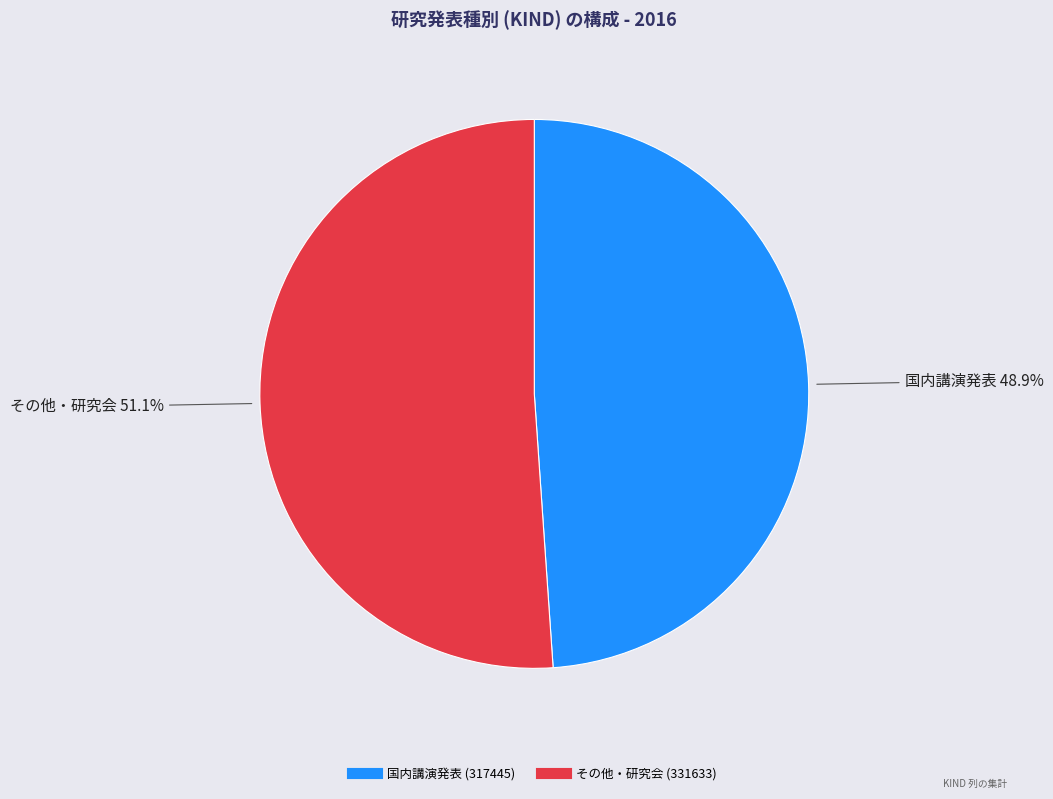

Rank the categories by value from highest to lowest.

その他・研究会, 国内講演発表